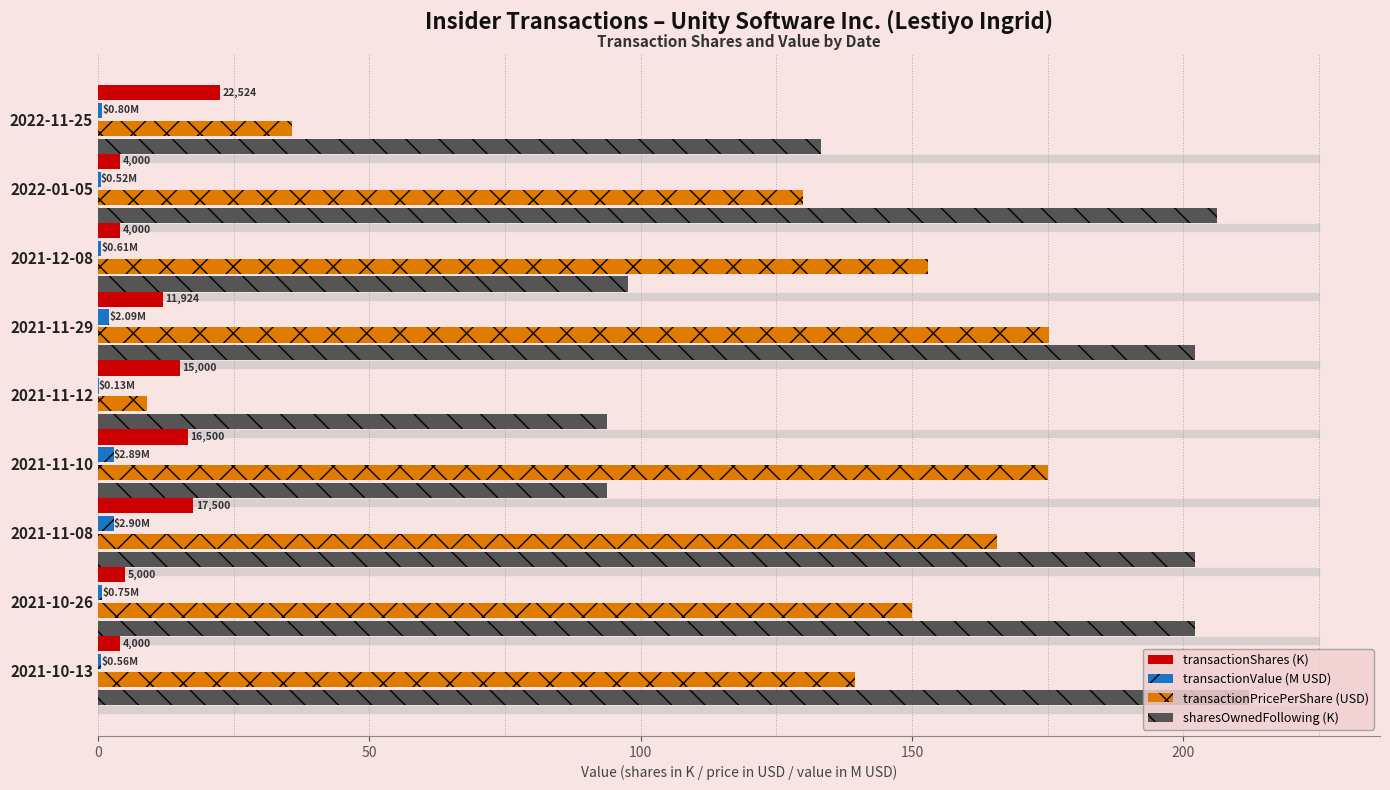

Between 2021-10-13 and 2022-11-25, which series saw the biggest shift?

transactionPricePerShare (USD)